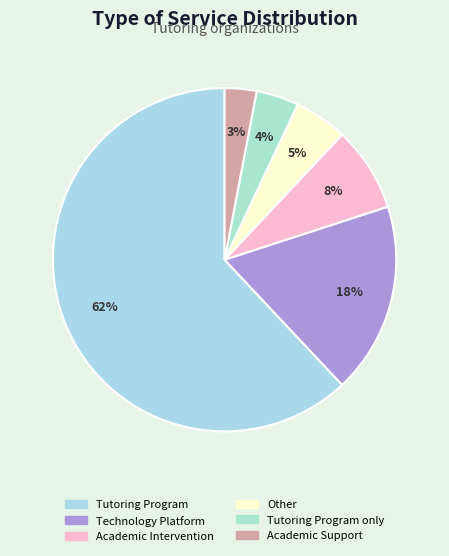

To the nearest percent, what portion does Tutoring Program only represent?

4%